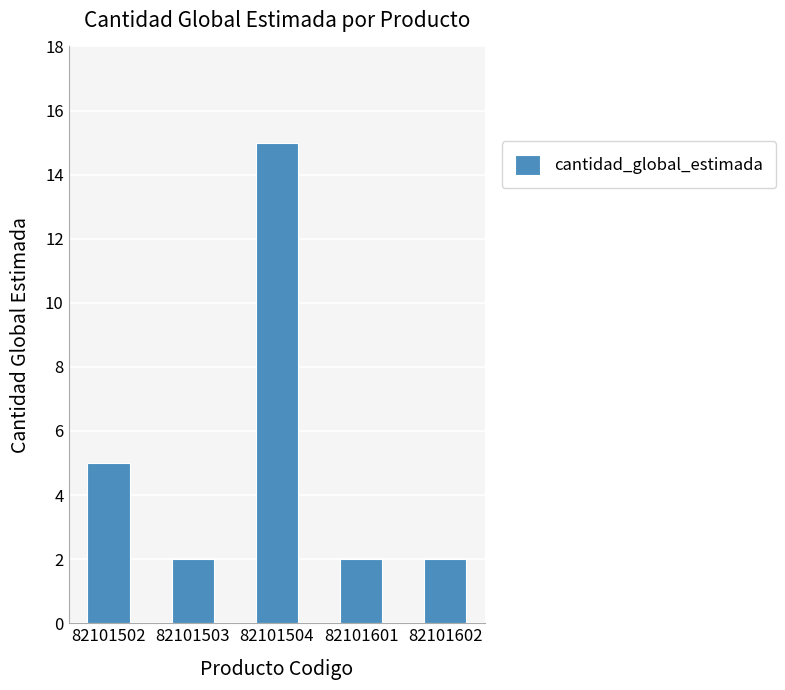

What is the change in value from 82101502 to 82101503?

-3